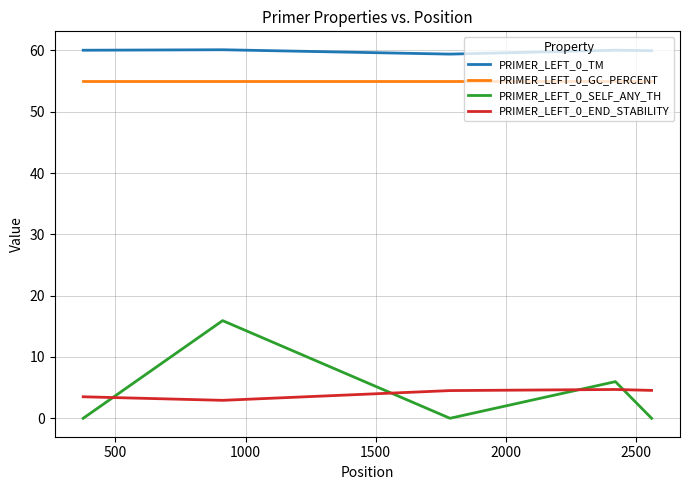

What is the maximum value for PRIMER_LEFT_0_END_STABILITY?

4.7